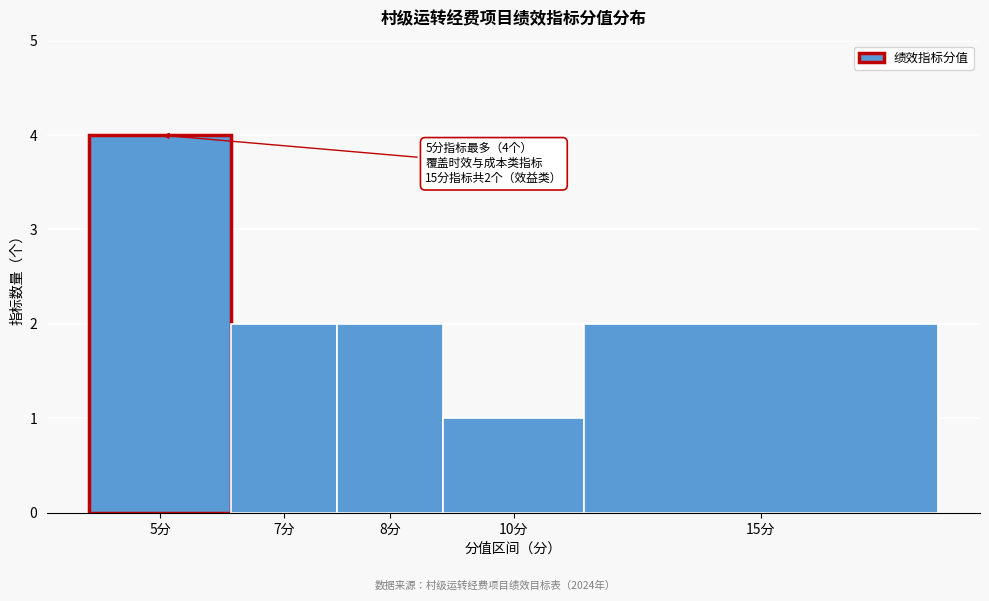

Reading left to right, transcribe all the data shown in this chart.

5分=4	7分=2	8分=2	10分=1	15分=2